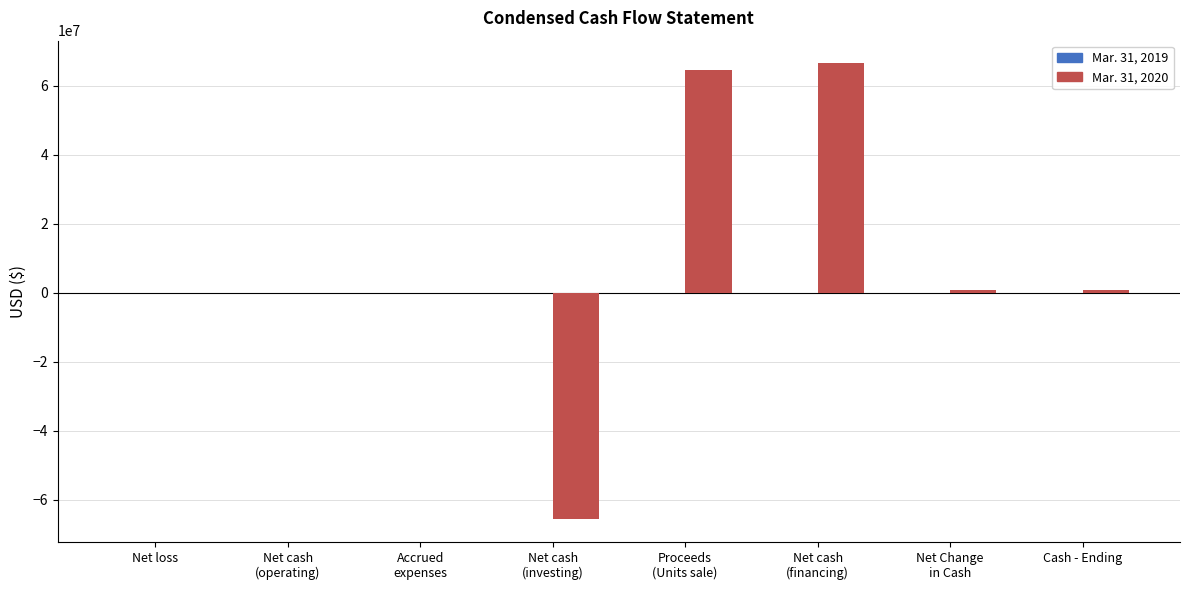

Does the chart contain stacked bars?

No